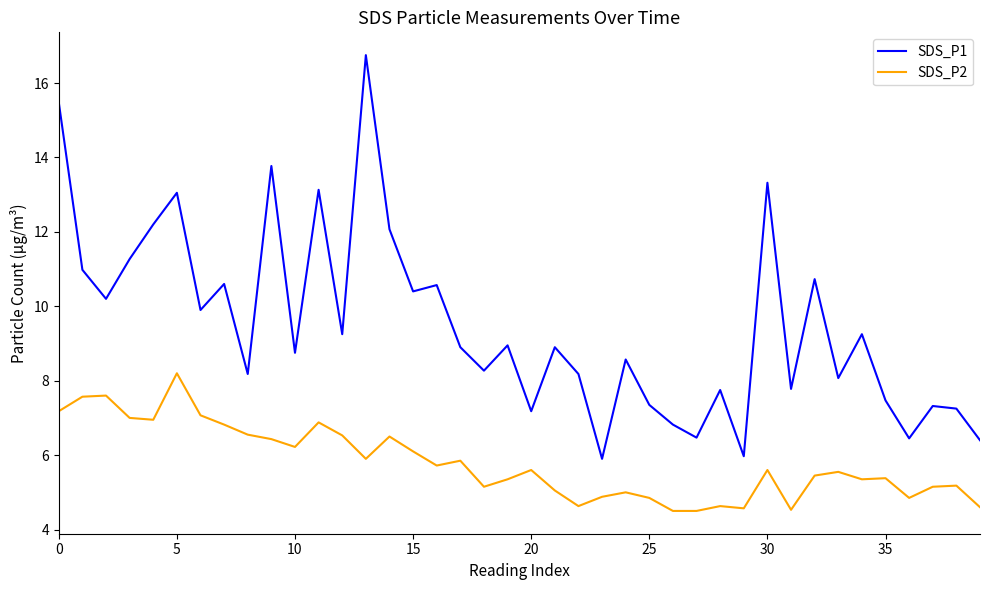

What is the sum of all SDS_P1 values?

379.8